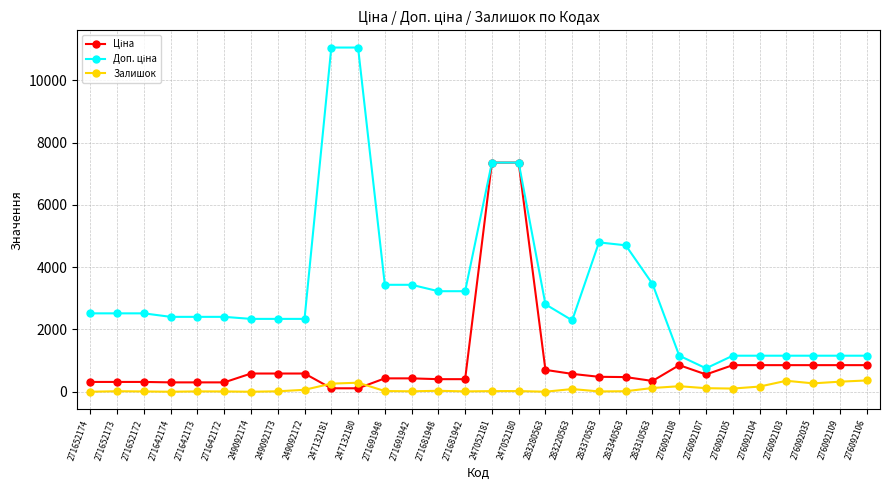

What is the difference between the highest and lowest values at 276092105?

1055.3